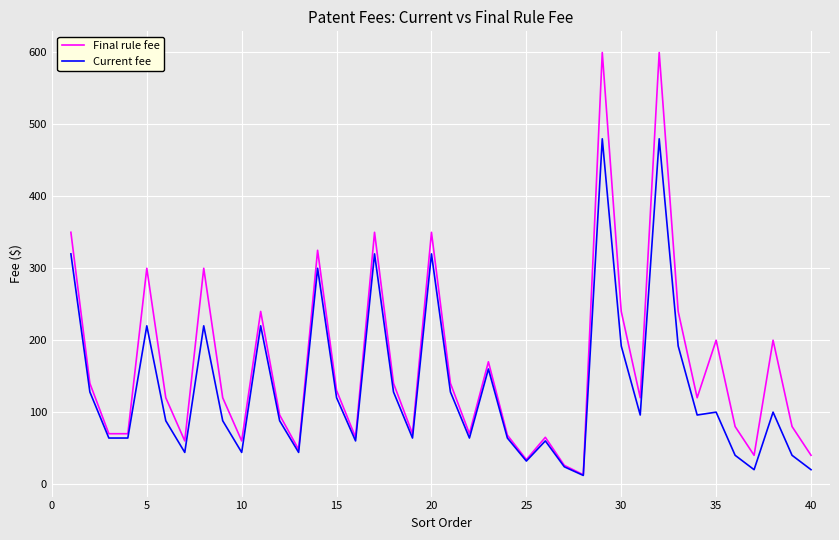

Which series has the largest total across all categories?

Final rule fee